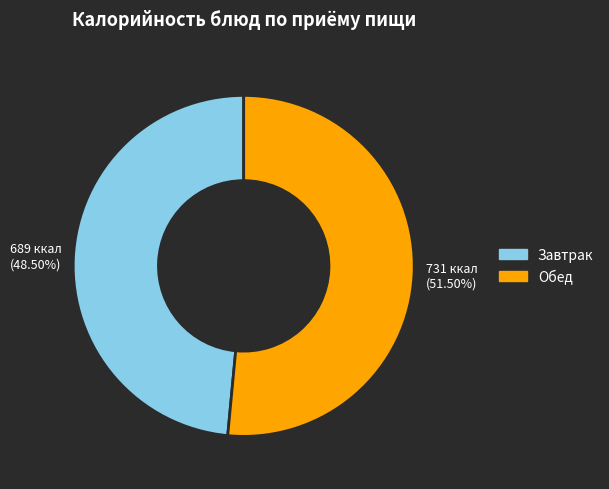

Is there a majority slice in this chart?

Yes